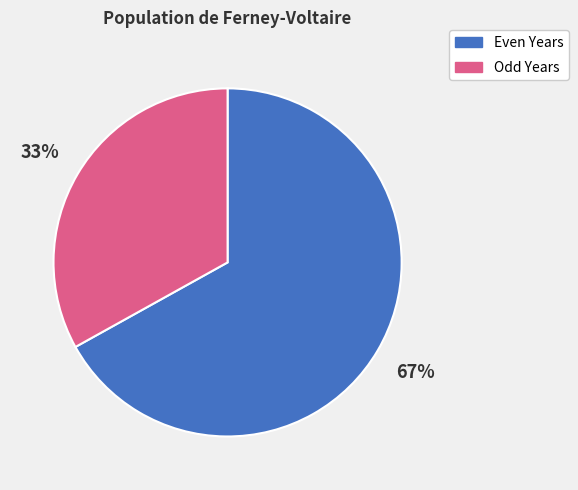

Is there any slice that represents more than half of the pie?

Yes